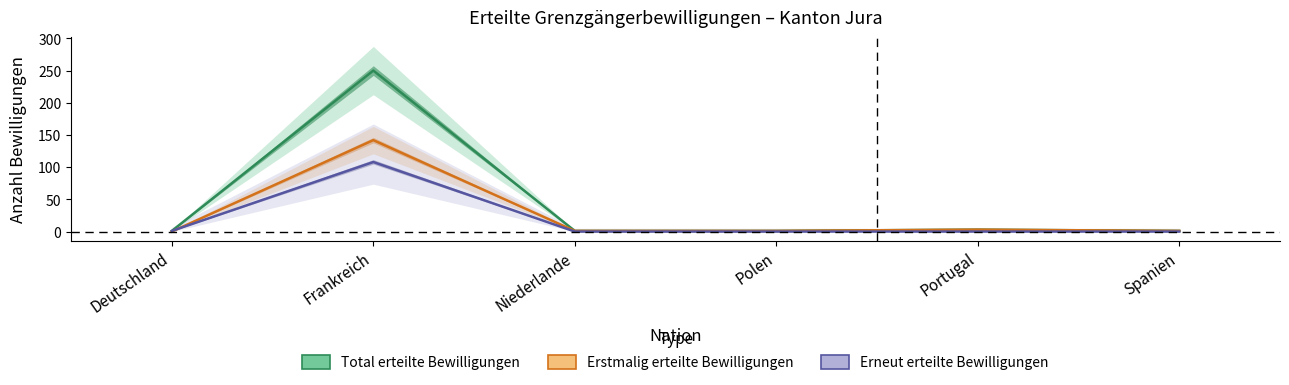

What is the value of the Erstmalig erteilte Bewilligungen point at the 5th from the left?

3